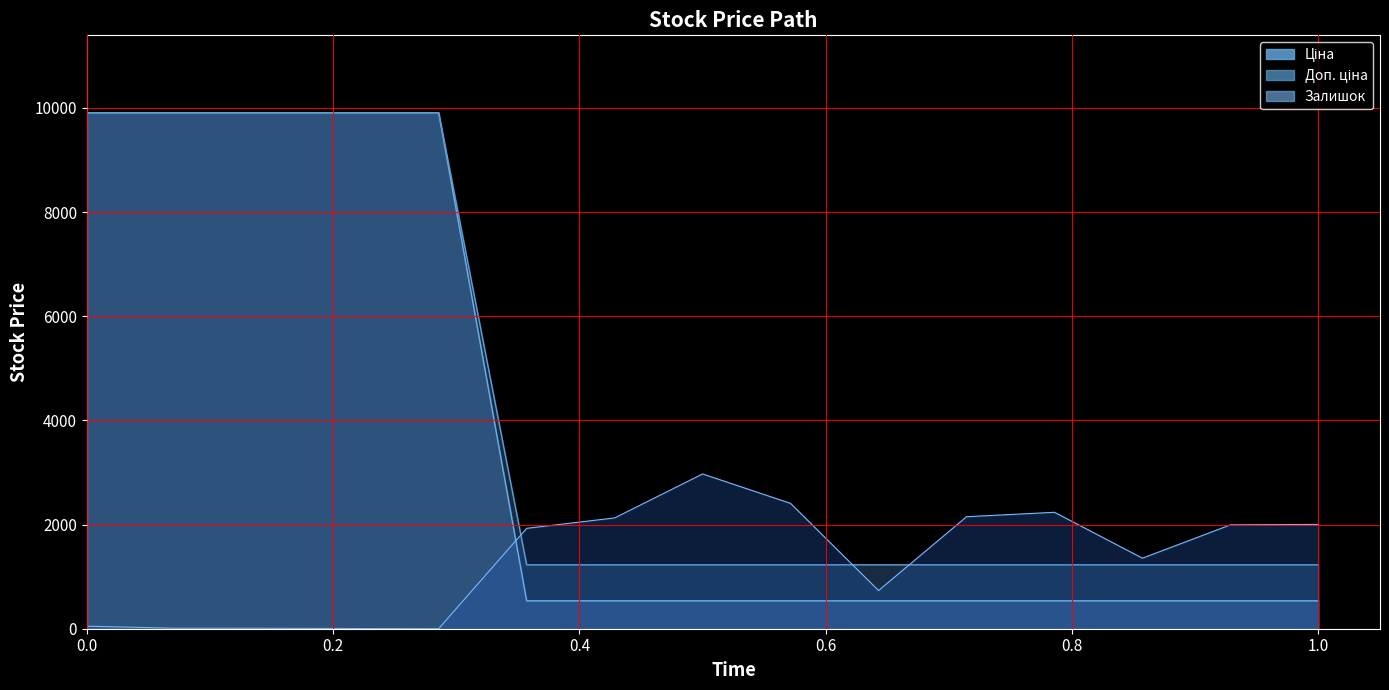

At how many categories does at least one series exceed 2791?

6